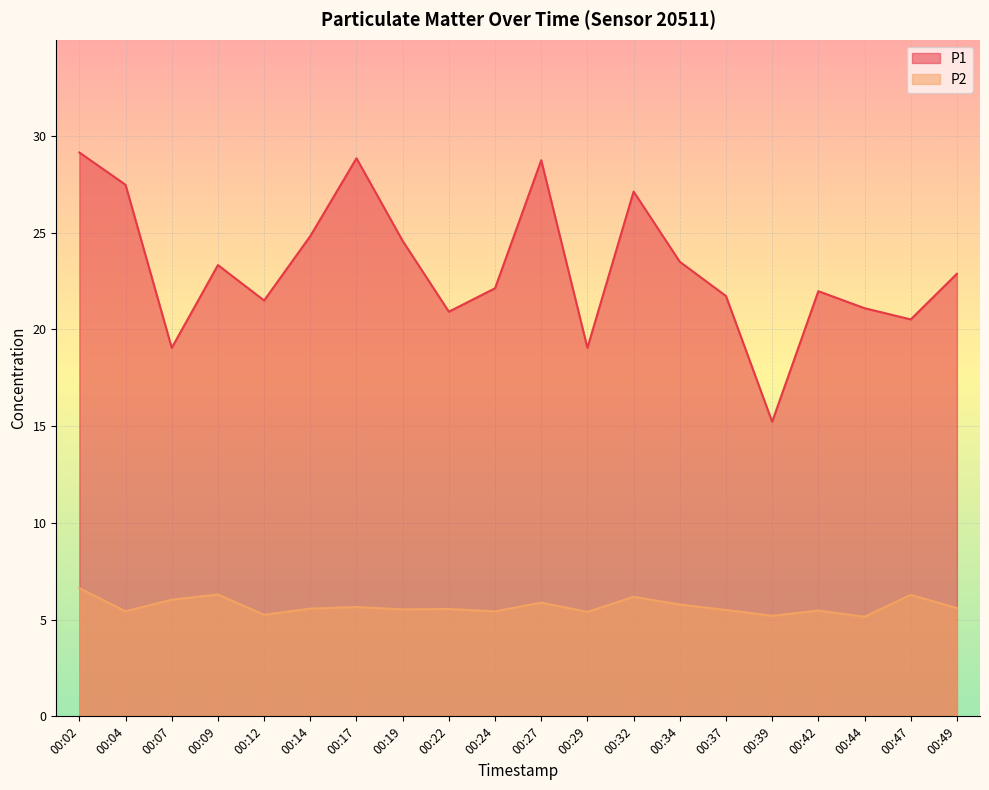

Reading left to right, transcribe all the data shown in this chart.

P1: 00:02=29.1	00:04=27.5	00:07=19.1	00:09=23.3	00:12=21.5	00:14=24.8	00:17=28.9	00:19=24.6	00:22=20.9	00:24=22.1	00:27=28.8	00:29=19.1	00:32=27.1	00:34=23.5	00:37=21.7	00:39=15.2	00:42=22.0	00:44=21.1	00:47=20.5	00:49=22.9
P2: 00:02=6.6	00:04=5.4	00:07=6.0	00:09=6.3	00:12=5.2	00:14=5.6	00:17=5.7	00:19=5.5	00:22=5.5	00:24=5.4	00:27=5.9	00:29=5.4	00:32=6.2	00:34=5.8	00:37=5.5	00:39=5.2	00:42=5.5	00:44=5.2	00:47=6.3	00:49=5.6